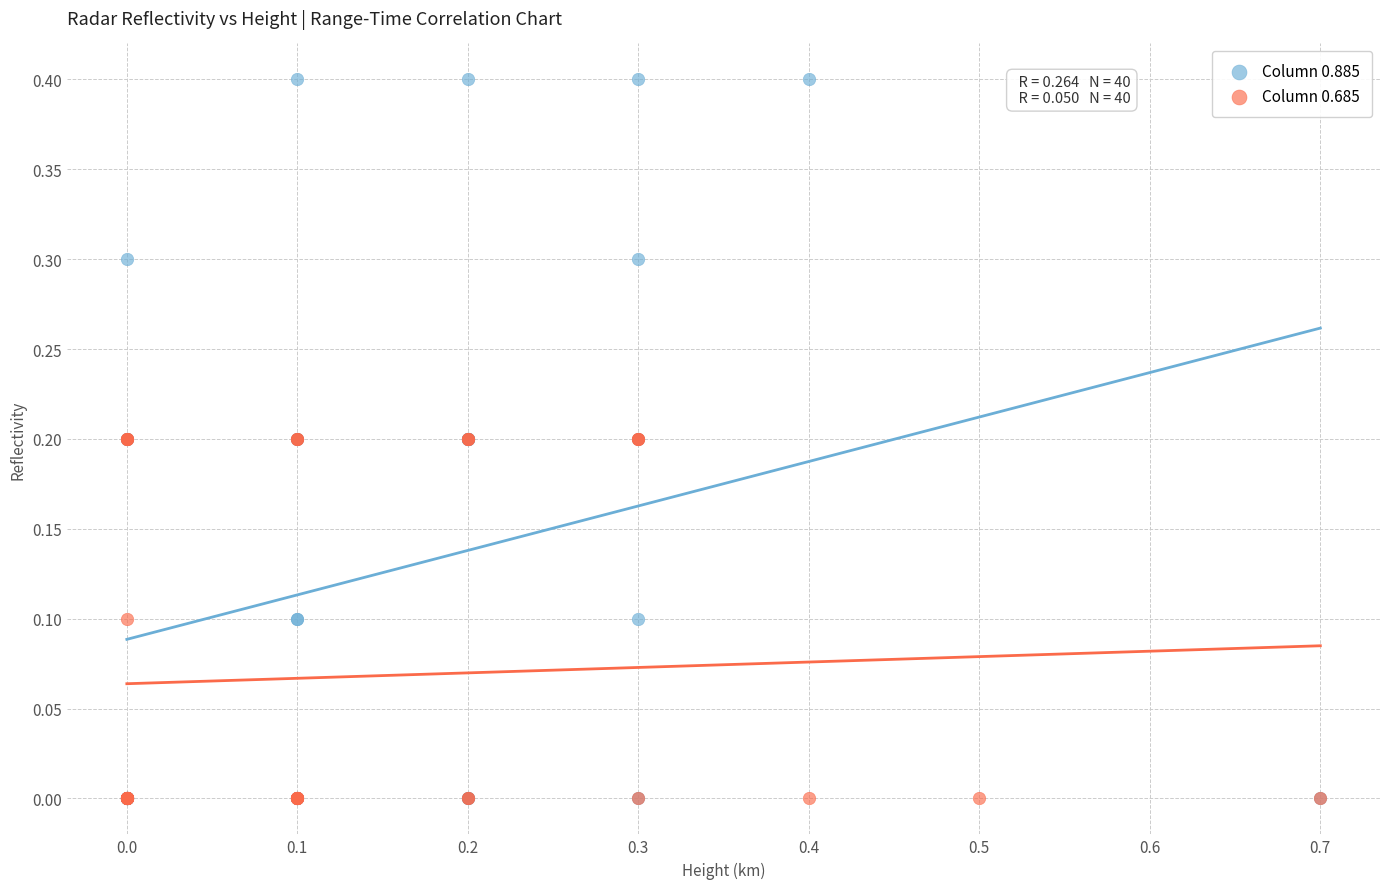

Which series has the widest spread of Y values?

Column 0.885